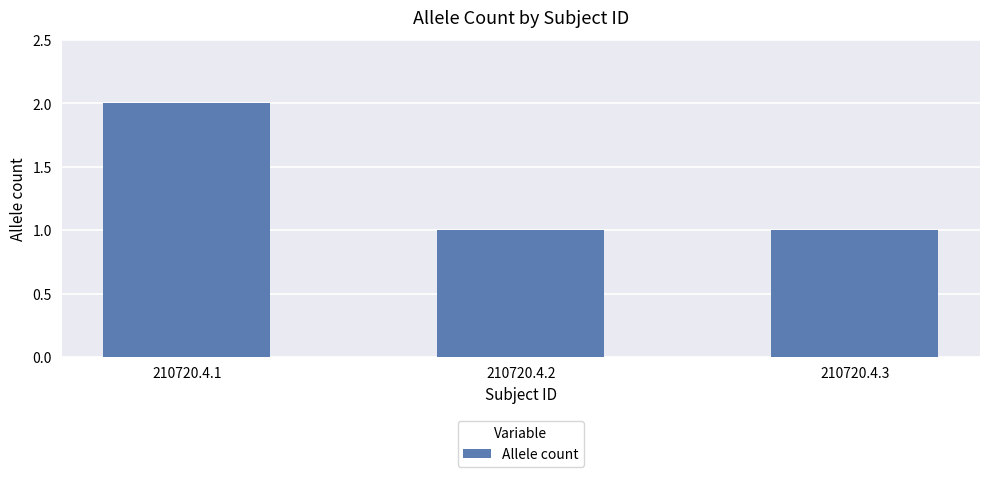

Reading left to right, list all the values displayed in this chart.

2	1	1